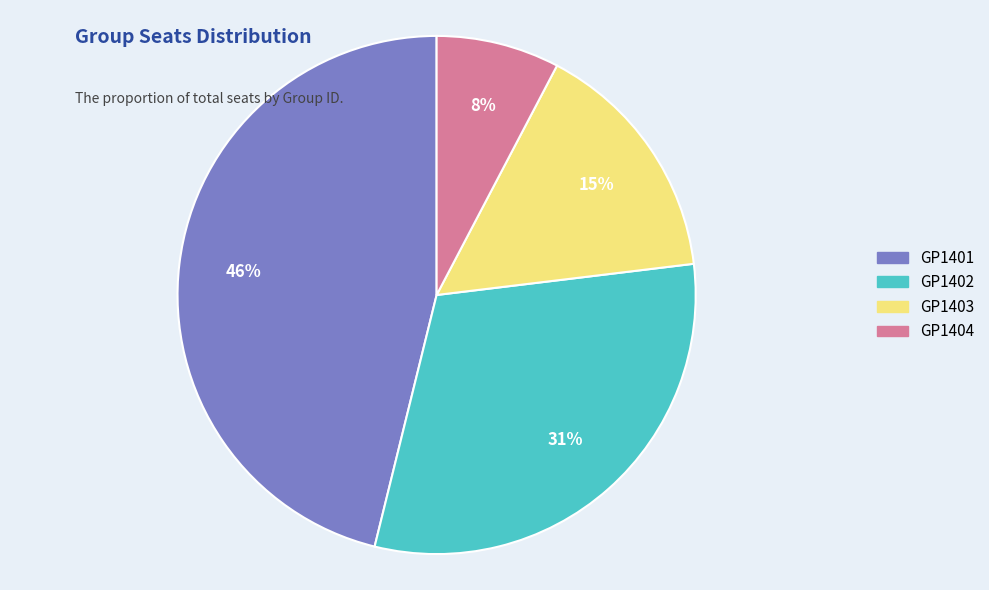

Combined, do GP1401 and GP1404 account for over 50%?

Yes